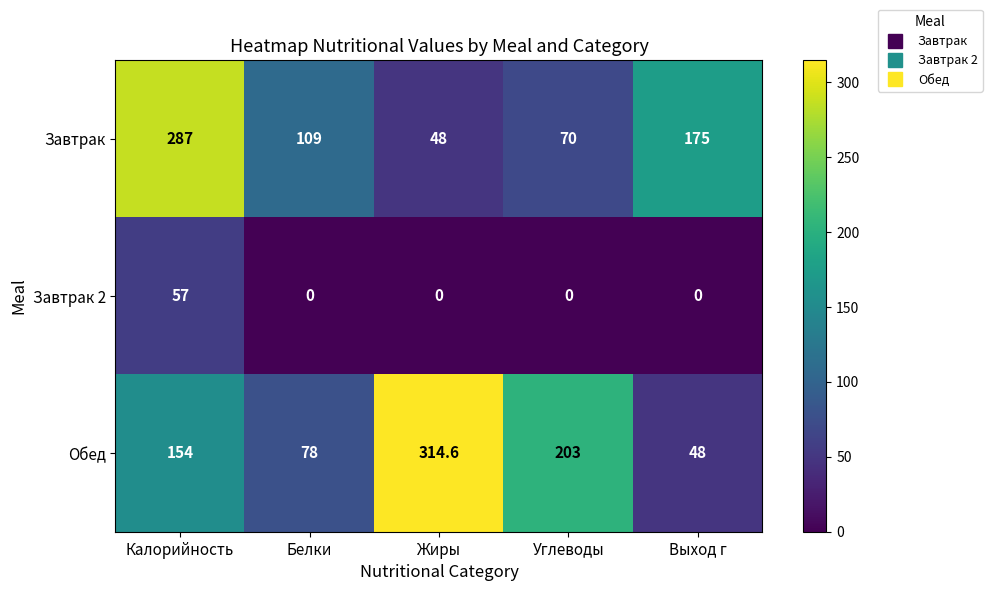

Rank the series by their maximum value, from lowest to highest.

Завтрак 2, Завтрак, Обед